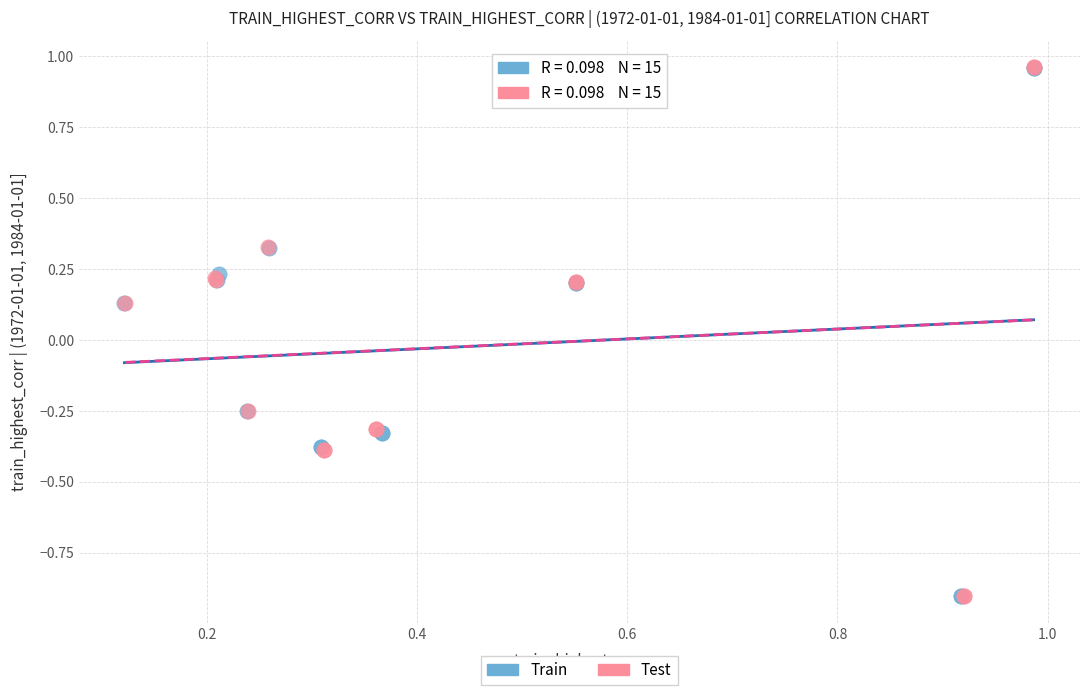

Which series has the largest Y range (max minus min)?

Test